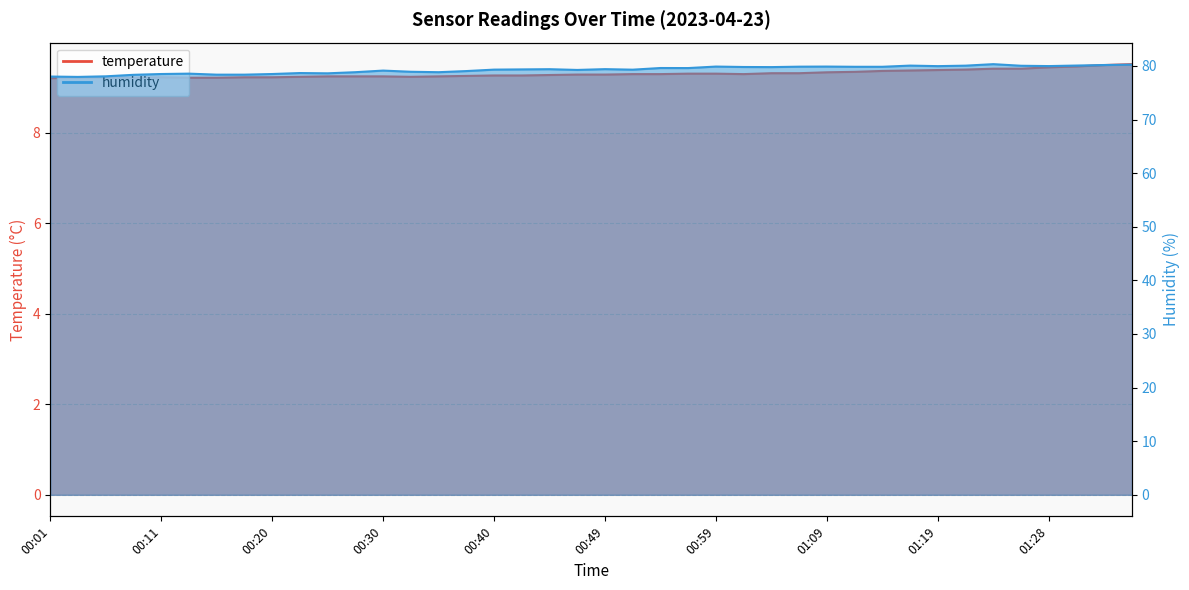

What is the label of the 31st point from the left?

01:14